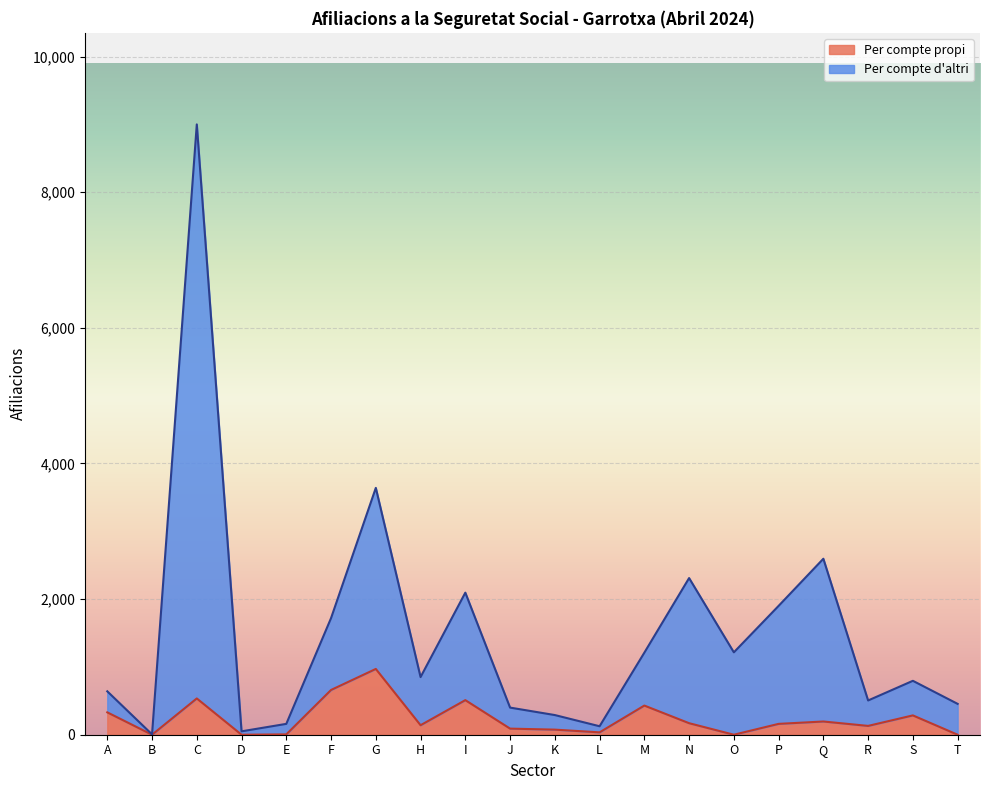

How many data points in Per compte propi are less than 160?

10